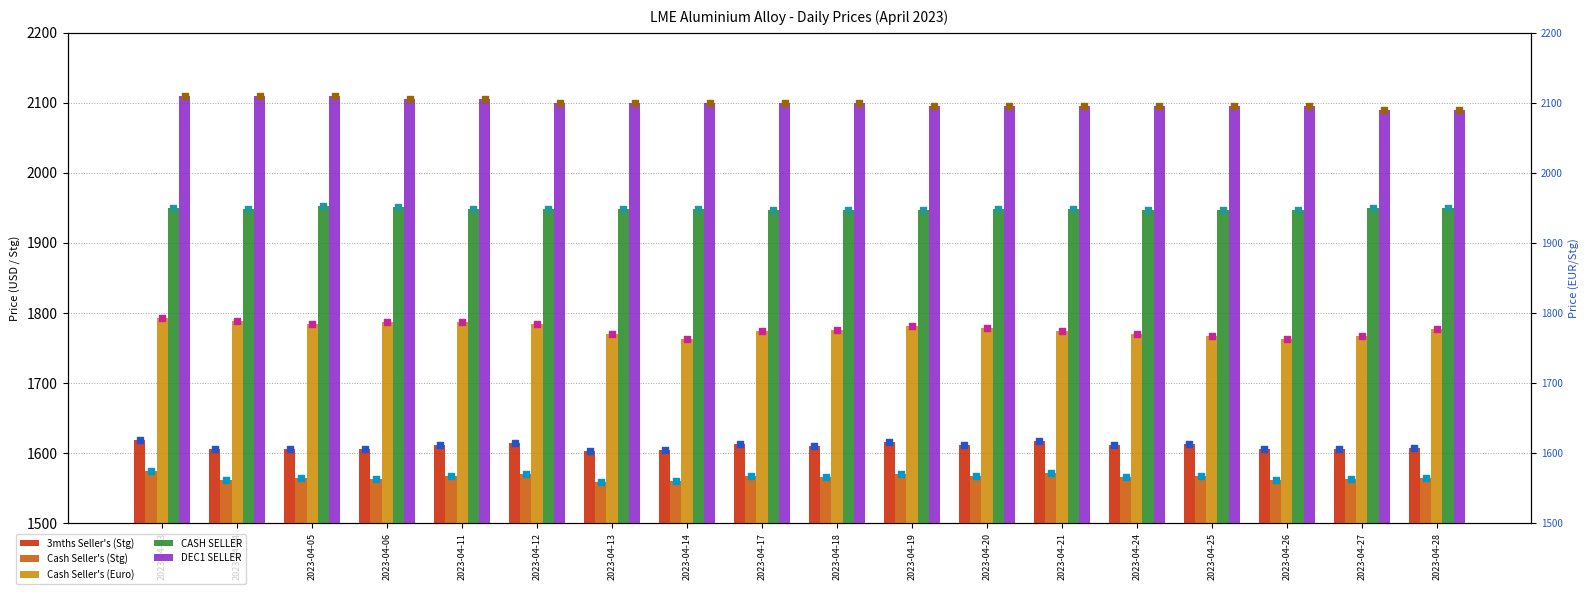

Which series contains the highest Y value?

DEC1 SELLER